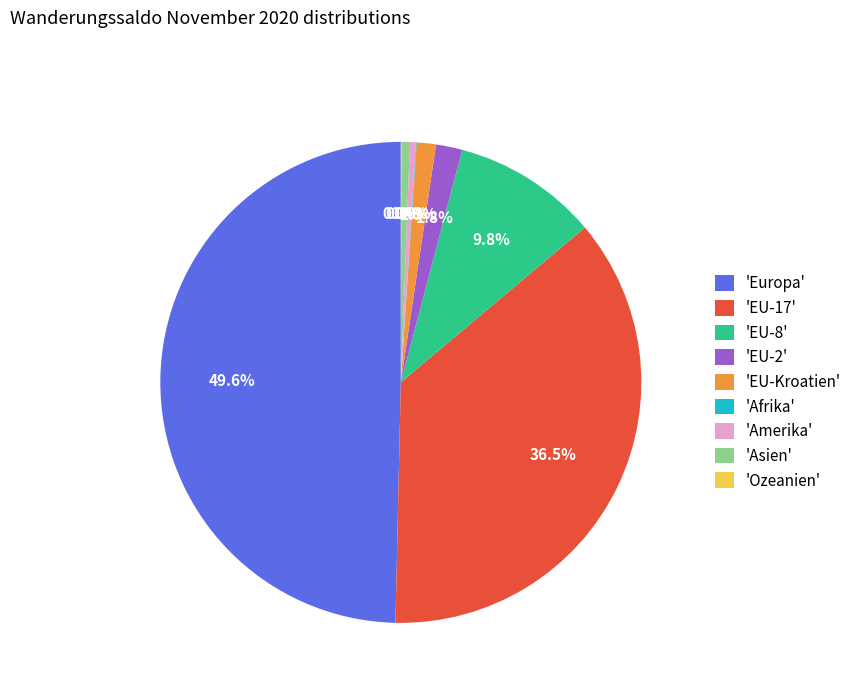

Does 'Asien' represent more than half of the total?

No